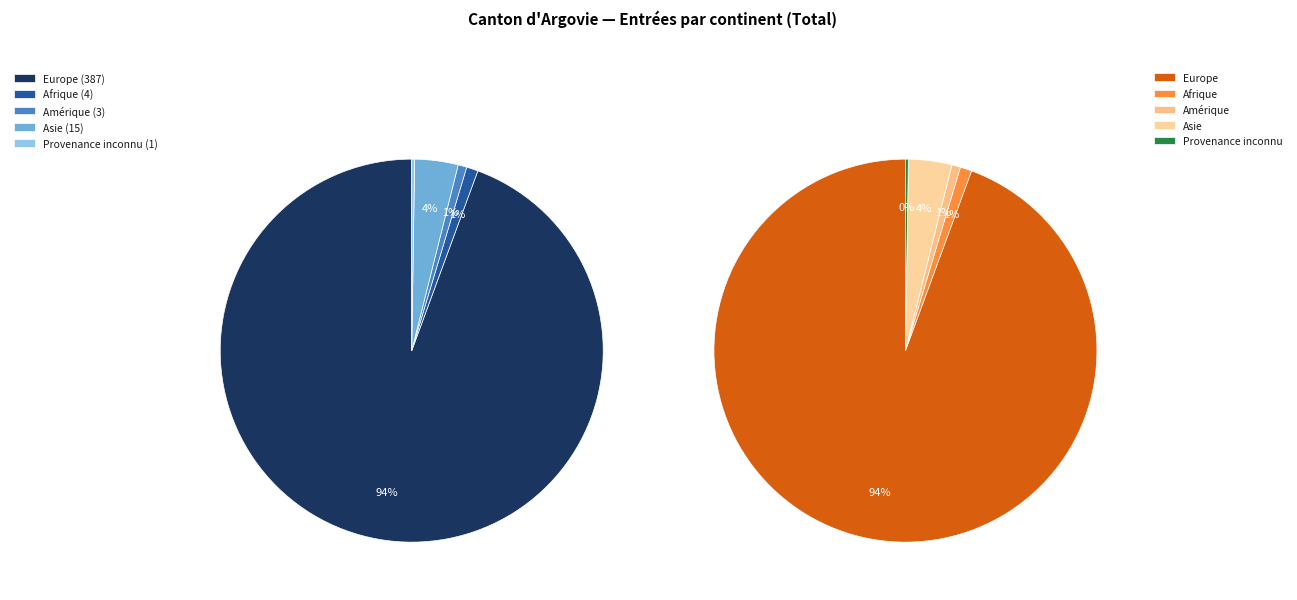

What is the majority slice?

Europe